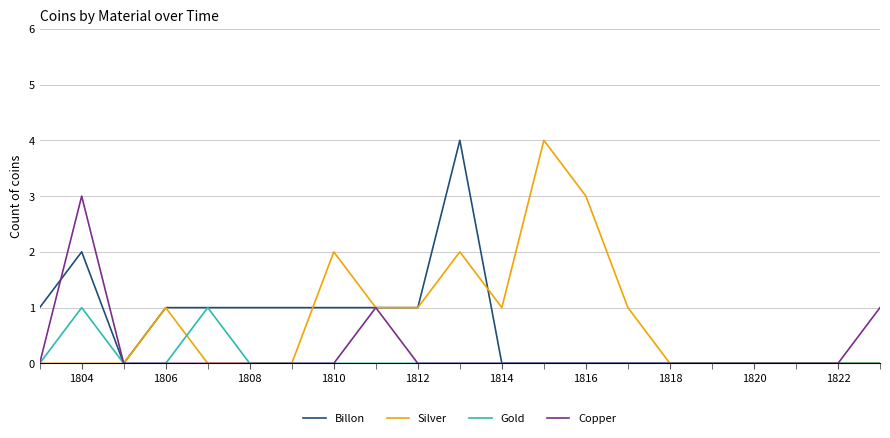

Which series has the largest total across all categories?

Silver